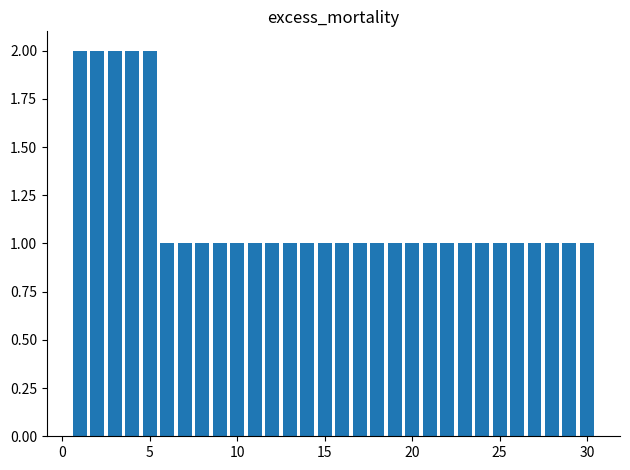

What is the value of the 6th bar from the left?

1